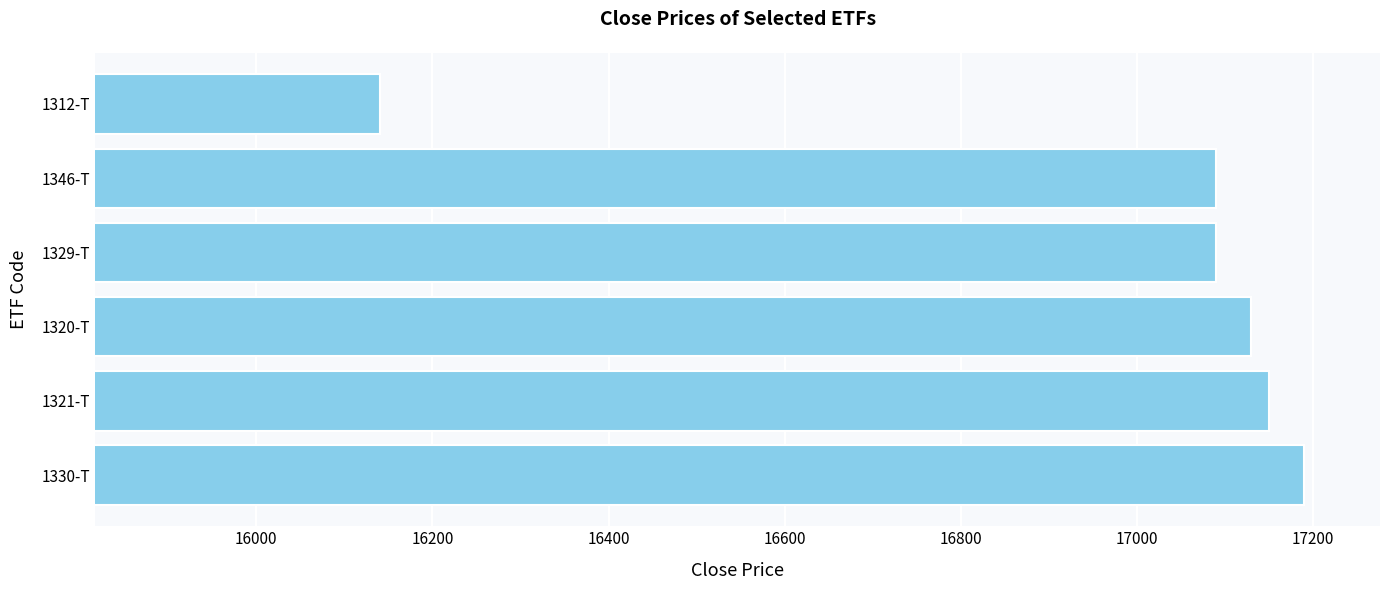

What is the average value?

16965